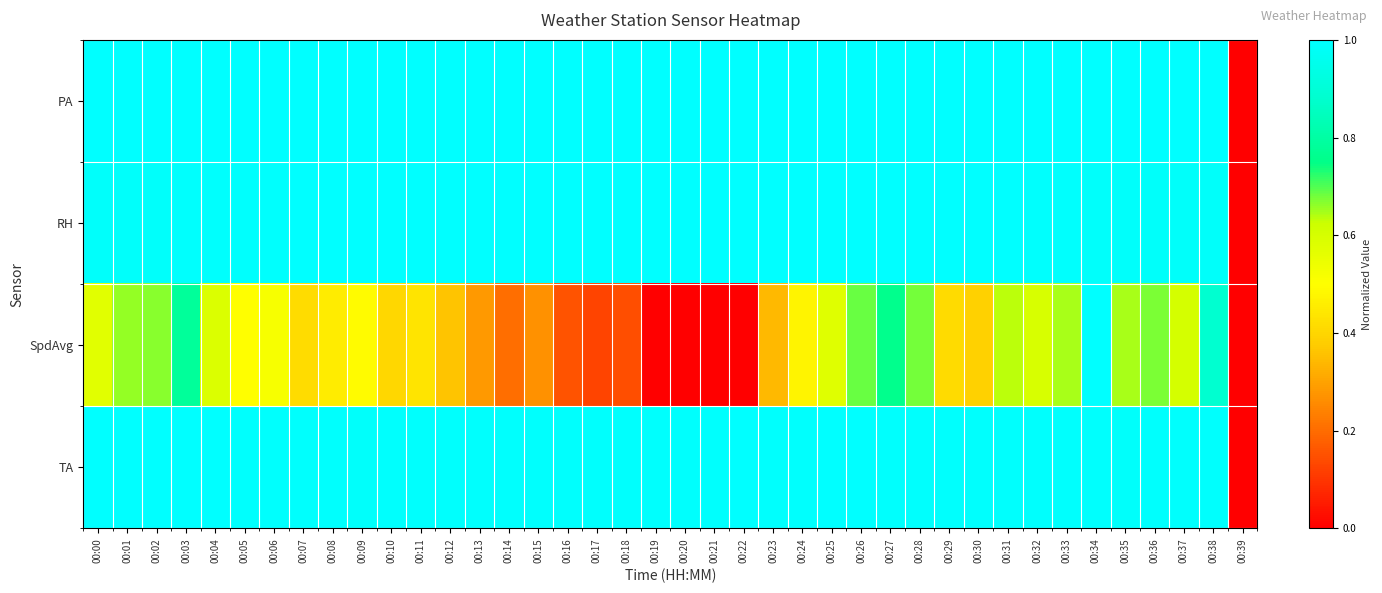

Reading left to right, transcribe all the data shown in this chart.

PA: 00:00=1.0	00:01=1.0	00:02=1.0	00:03=1.0	00:04=1.0	00:05=1.0	00:06=1.0	00:07=1.0	00:08=1.0	00:09=1.0	00:10=1.0	00:11=1.0	00:12=1.0	00:13=1.0	00:14=1.0	00:15=1.0	00:16=1.0	00:17=1.0	00:18=1.0	00:19=1.0	00:20=1.0	00:21=1.0	00:22=1.0	00:23=1.0	00:24=1.0	00:25=1.0	00:26=1.0	00:27=1.0	00:28=1.0	00:29=1.0	00:30=1.0	00:31=1.0	00:32=1.0	00:33=1.0	00:34=1.0	00:35=1.0	00:36=1.0	00:37=1.0	00:38=1.0	00:39=0.0
RH: 00:00=1.0	00:01=1.0	00:02=1.0	00:03=1.0	00:04=1.0	00:05=1.0	00:06=1.0	00:07=1.0	00:08=1.0	00:09=1.0	00:10=1.0	00:11=1.0	00:12=1.0	00:13=1.0	00:14=1.0	00:15=1.0	00:16=1.0	00:17=1.0	00:18=1.0	00:19=1.0	00:20=1.0	00:21=1.0	00:22=1.0	00:23=1.0	00:24=1.0	00:25=1.0	00:26=1.0	00:27=1.0	00:28=1.0	00:29=1.0	00:30=1.0	00:31=1.0	00:32=1.0	00:33=1.0	00:34=1.0	00:35=1.0	00:36=1.0	00:37=1.0	00:38=1.0	00:39=0.0
SpdAvg: 00:00=0.6	00:01=0.7	00:02=0.7	00:03=0.8	00:04=0.6	00:05=0.5	00:06=0.5	00:07=0.4	00:08=0.5	00:09=0.5	00:10=0.4	00:11=0.4	00:12=0.4	00:13=0.3	00:14=0.2	00:15=0.3	00:16=0.2	00:17=0.1	00:18=0.1	00:19=0.0	00:20=0.0	00:21=0.0	00:22=0.0	00:23=0.3	00:24=0.5	00:25=0.6	00:26=0.7	00:27=0.8	00:28=0.7	00:29=0.4	00:30=0.4	00:31=0.6	00:32=0.6	00:33=0.6	00:34=1.0	00:35=0.6	00:36=0.7	00:37=0.6	00:38=0.9	00:39=0.0
TA: 00:00=1.0	00:01=1.0	00:02=1.0	00:03=1.0	00:04=1.0	00:05=1.0	00:06=1.0	00:07=1.0	00:08=1.0	00:09=1.0	00:10=1.0	00:11=1.0	00:12=1.0	00:13=1.0	00:14=1.0	00:15=1.0	00:16=1.0	00:17=1.0	00:18=1.0	00:19=1.0	00:20=1.0	00:21=1.0	00:22=1.0	00:23=1.0	00:24=1.0	00:25=1.0	00:26=1.0	00:27=1.0	00:28=1.0	00:29=1.0	00:30=1.0	00:31=1.0	00:32=1.0	00:33=1.0	00:34=1.0	00:35=1.0	00:36=1.0	00:37=1.0	00:38=1.0	00:39=0.0